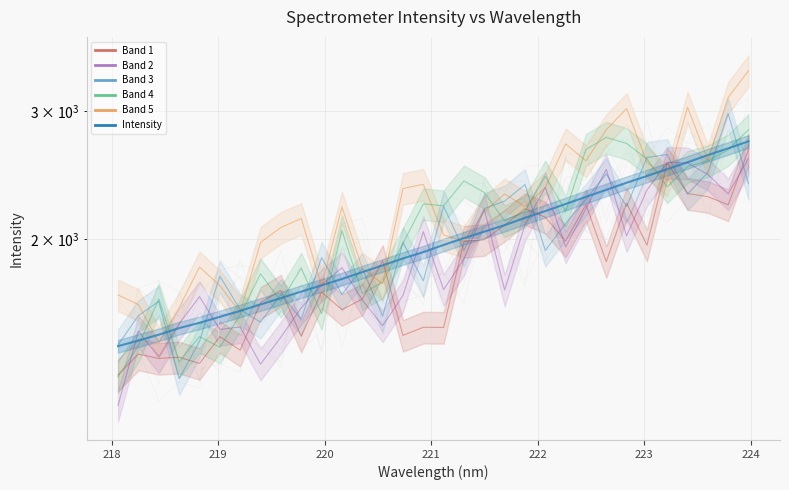

Which category has the highest value across all series?

223.9802